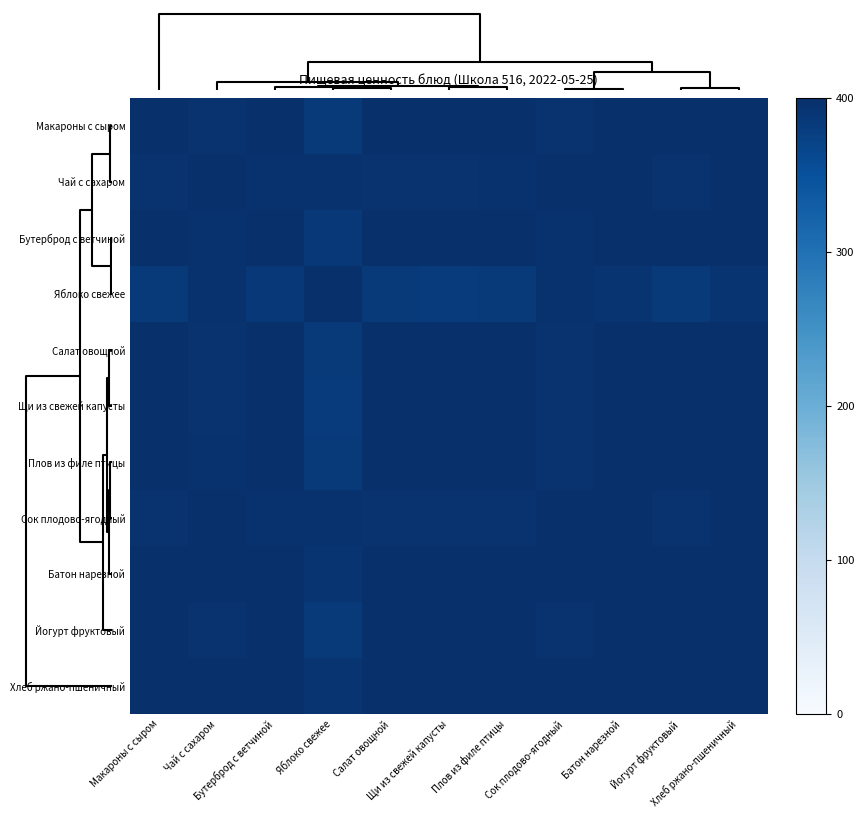

What is the minimum value shown in the chart?

382.2